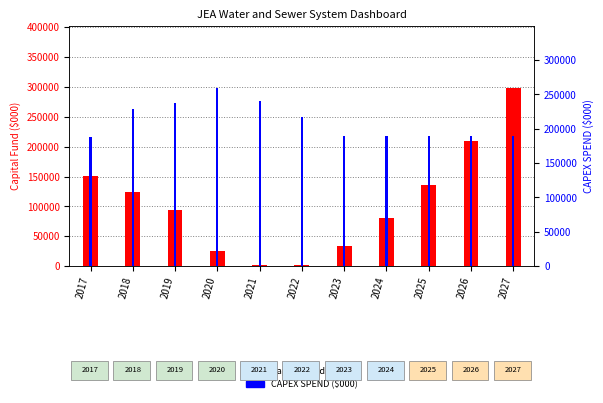

List the series in order of their overall mean, lowest first.

Capital Fund ($000), CAPEX SPEND ($000)